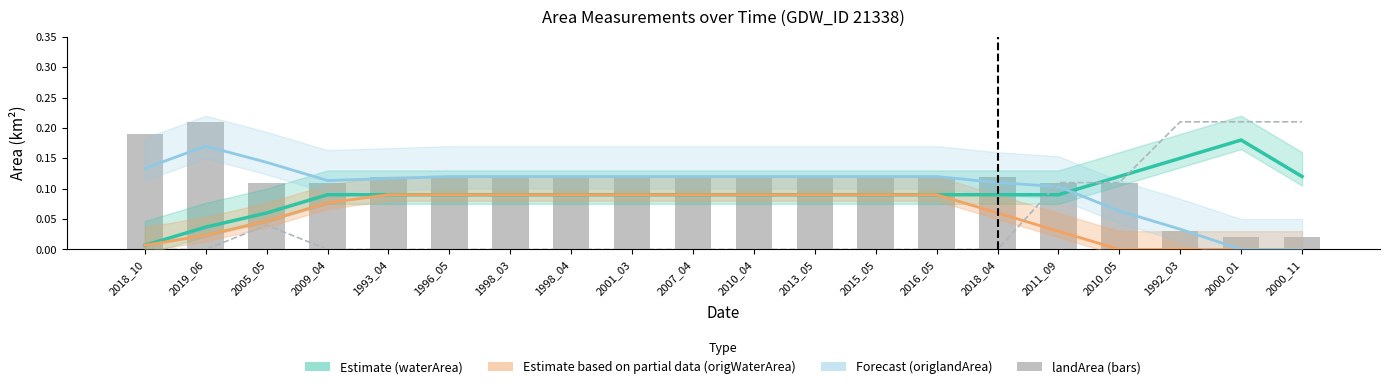

What position from the left is 1996_05?

6